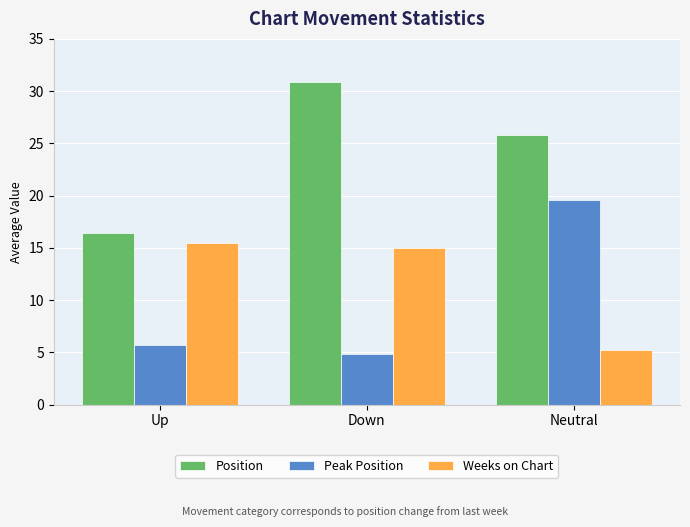

Which label corresponds to the largest value in the chart?

Down